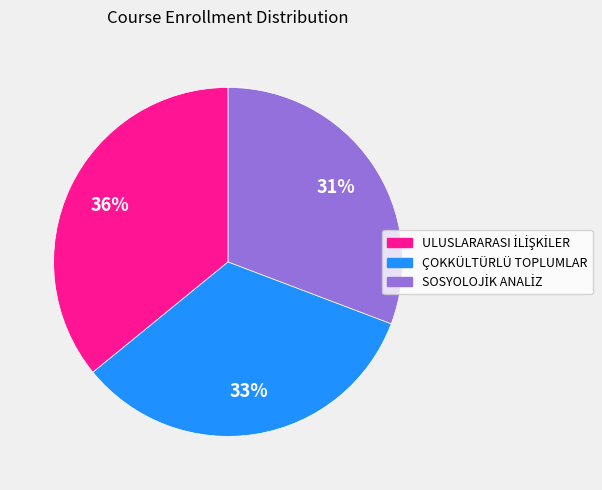

To the nearest percent, what is the difference between the largest and smallest slice percentages?

5%